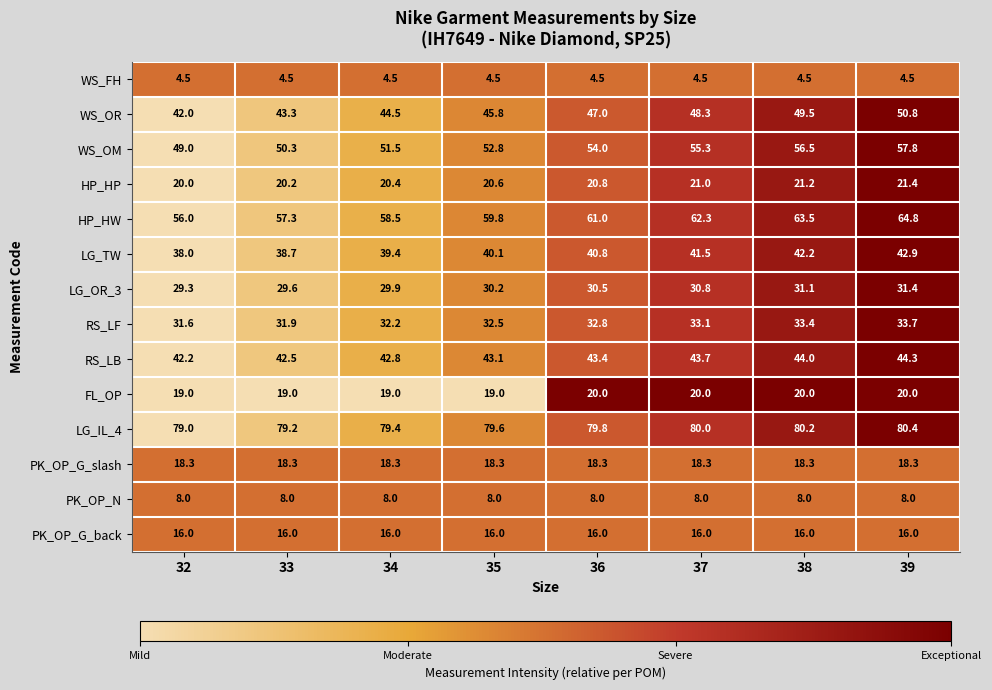

What is the spread (max minus min) of values at 39?

75.9